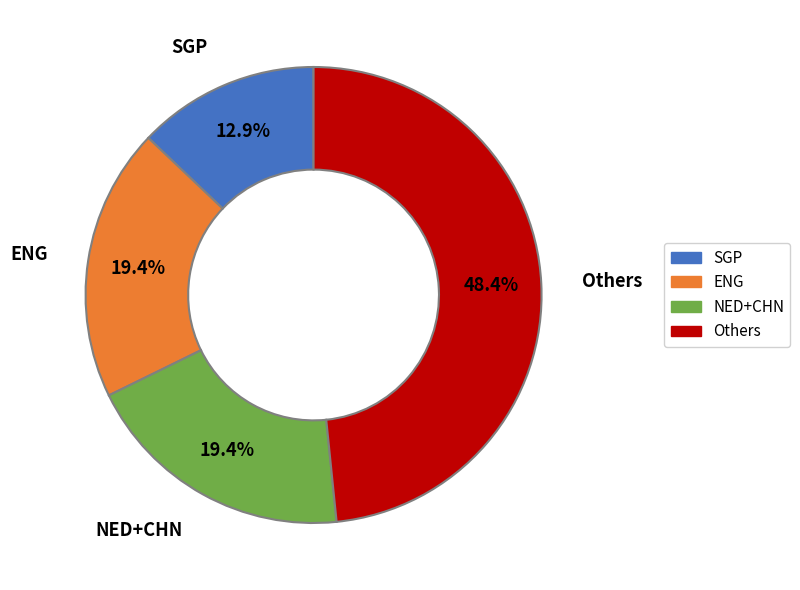

Does any single category account for the majority?

No